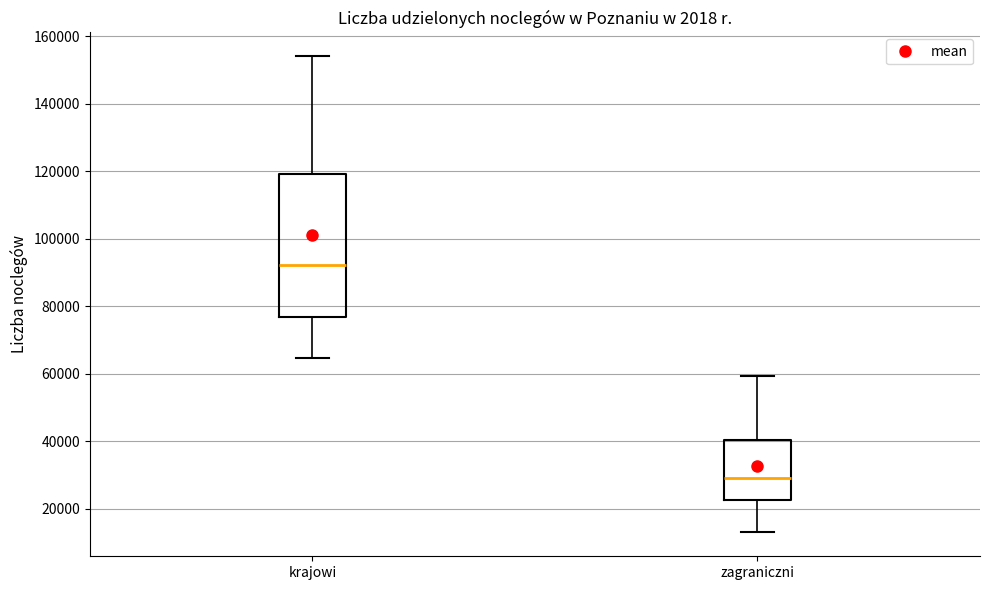

Reading left to right, transcribe this box plot: for each box, give where its median line is, the range the box spans, and where its two whiskers end, as read against the y-axis. The values are not printed on the chart, so give them approximately, as read against the axis.

krajowi: median 92000, box 76000 to 120000, whiskers 64000 to 154000
zagraniczni: median 30000, box 22000 to 40000, whiskers 12000 to 60000